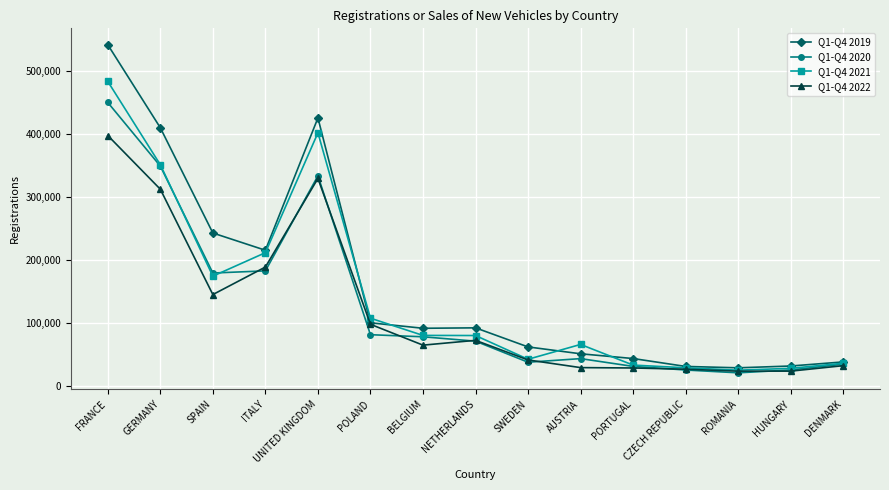

Between SWEDEN and PORTUGAL, which series saw the biggest shift?

Q1-Q4 2019